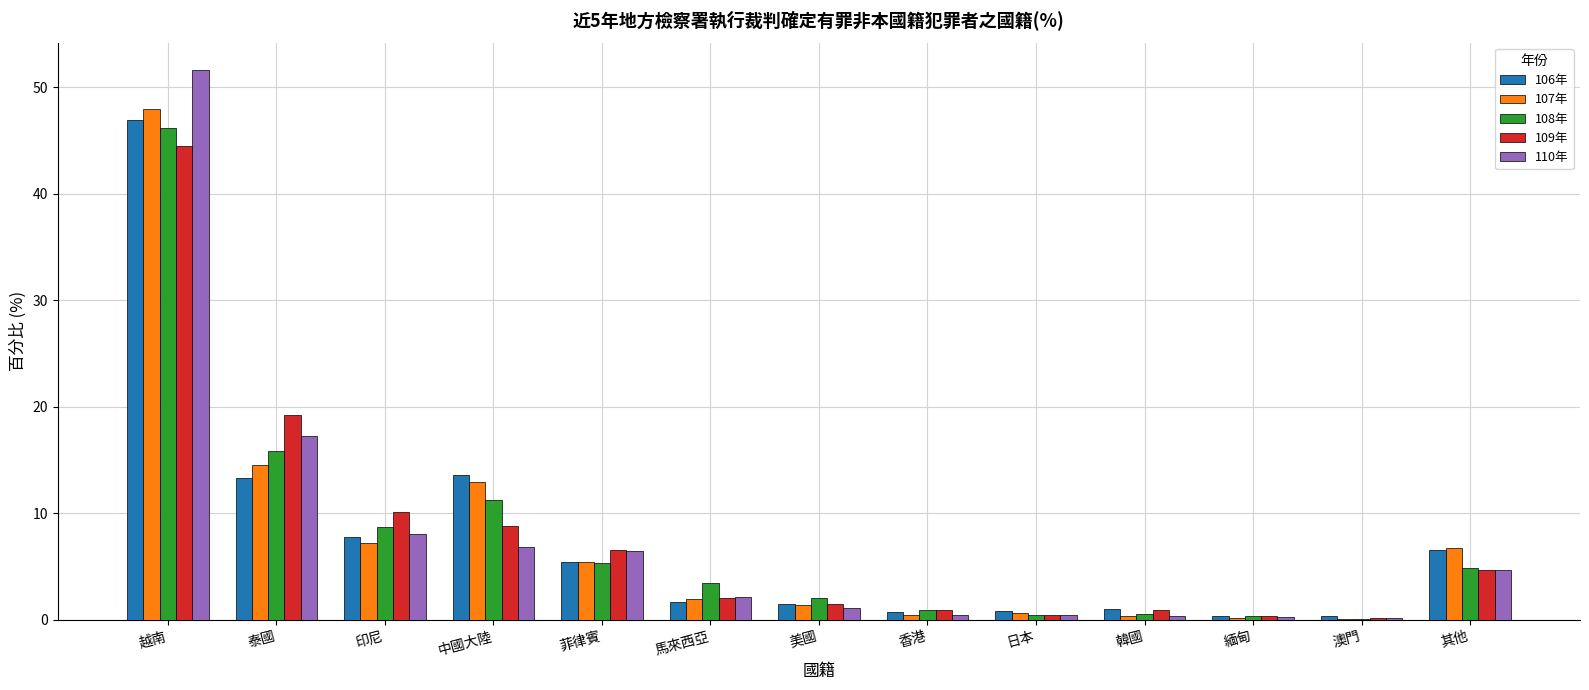

True or false: 106年 has a value of 13.6 at 中國大陸.

True